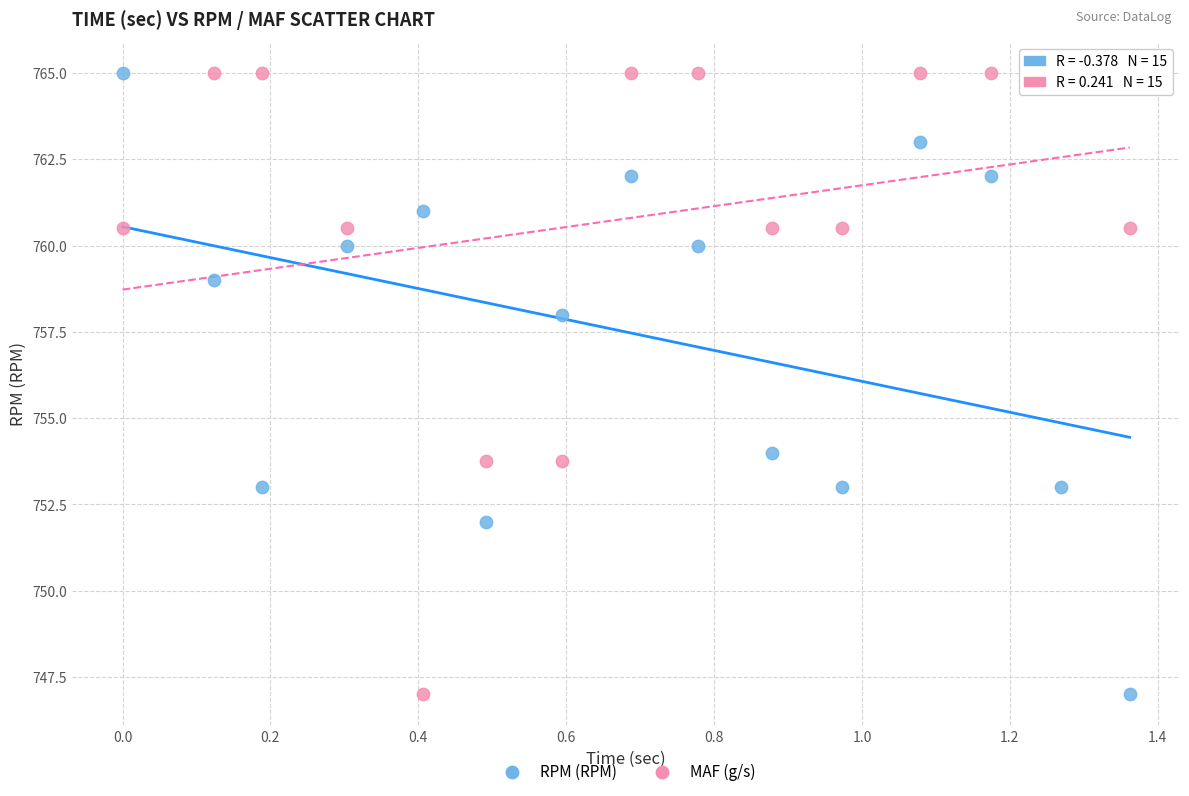

What is the X range (max minus min) for the scatter plot?

1.4